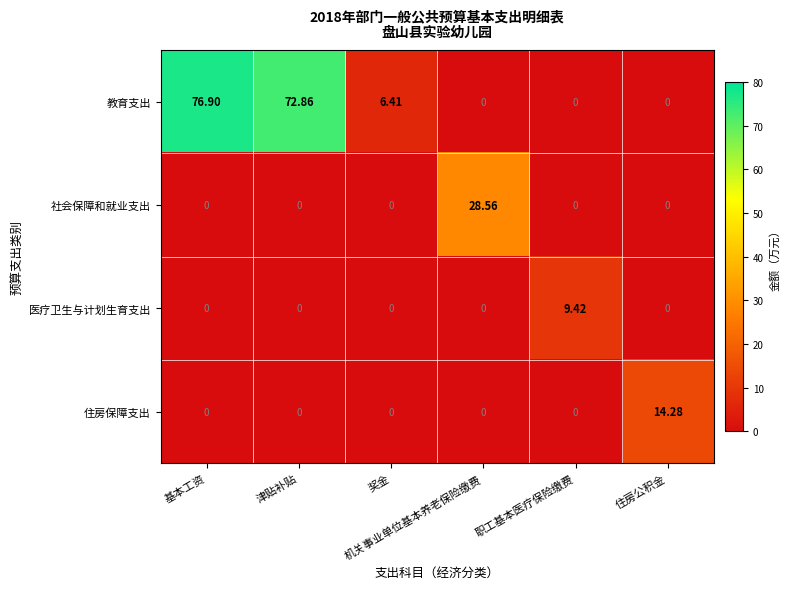

Which series has the widest spread of values?

教育支出